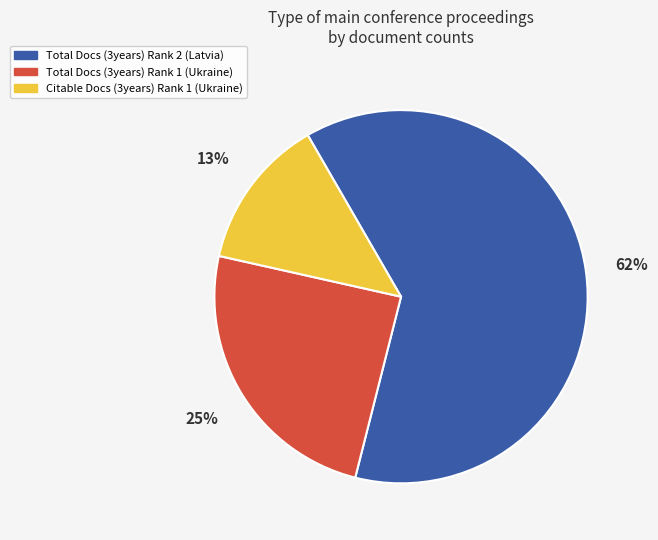

How many slices are in this pie chart?

3